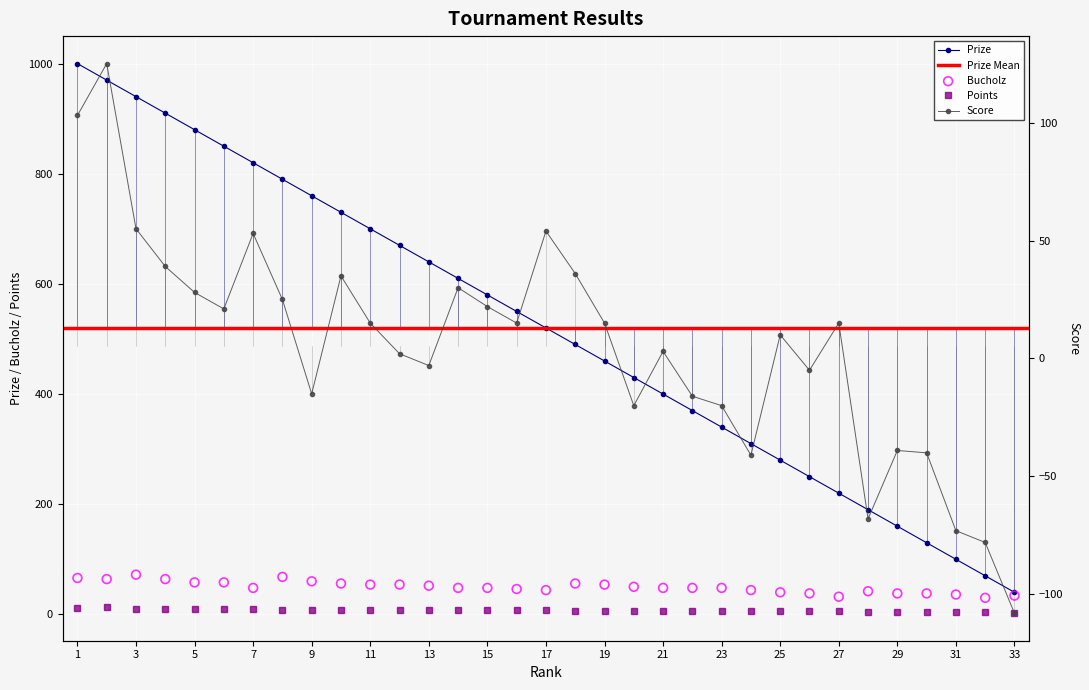

Which series has the widest spread of Y values?

Prize